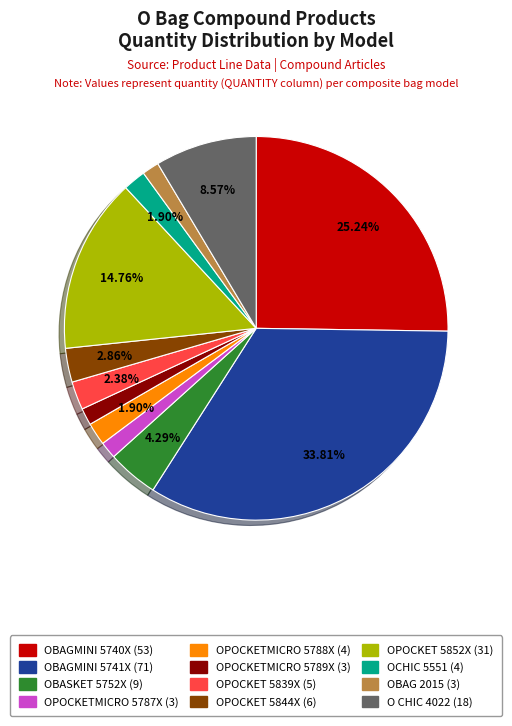

Does any single category account for the majority?

No